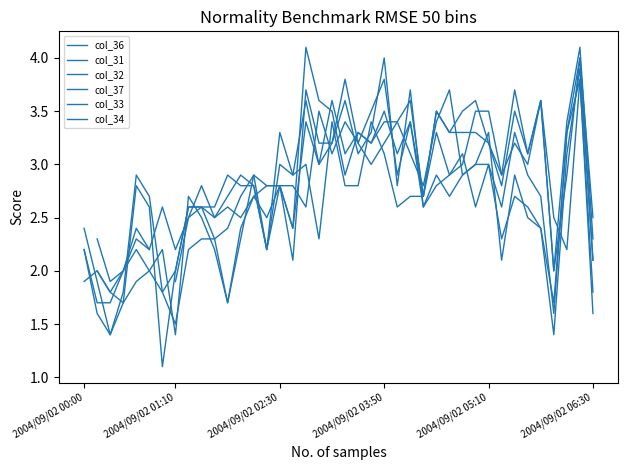

True or false: col_37 and col_33 cross at least once.

True